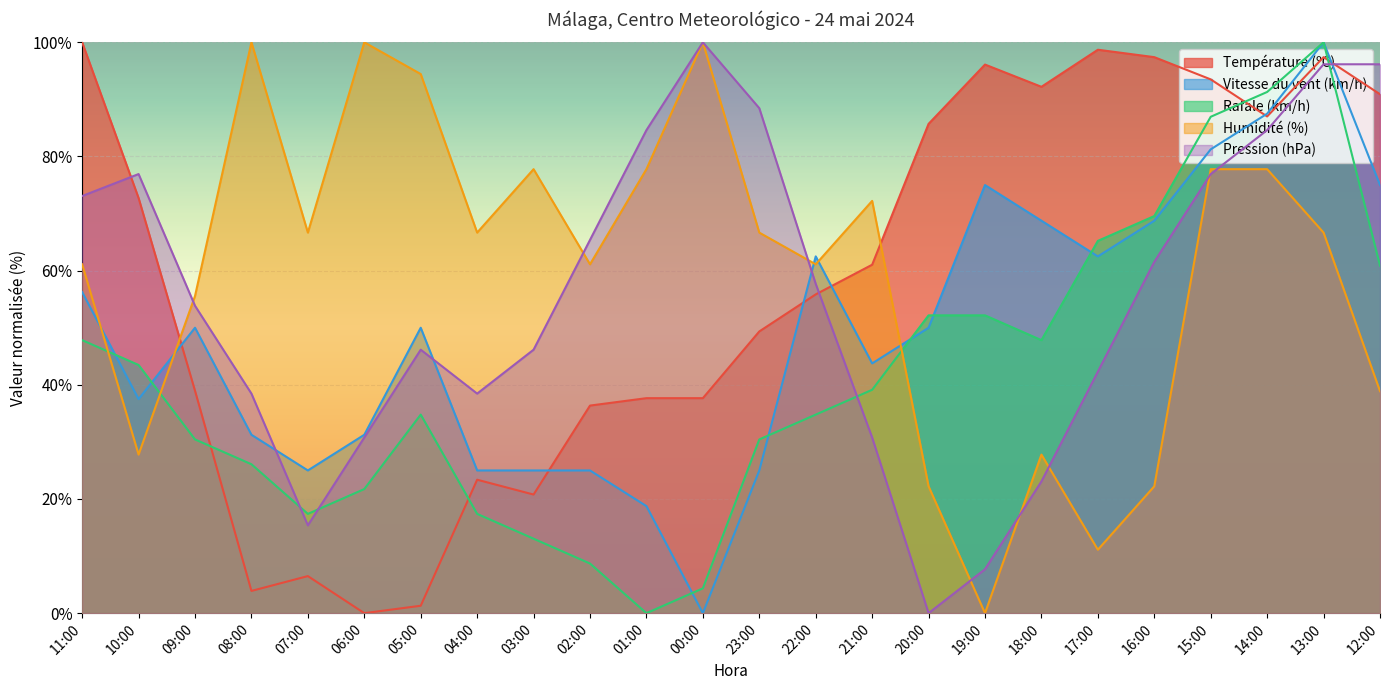

How many interior local peaks does the Pression (hPa) series have?

3